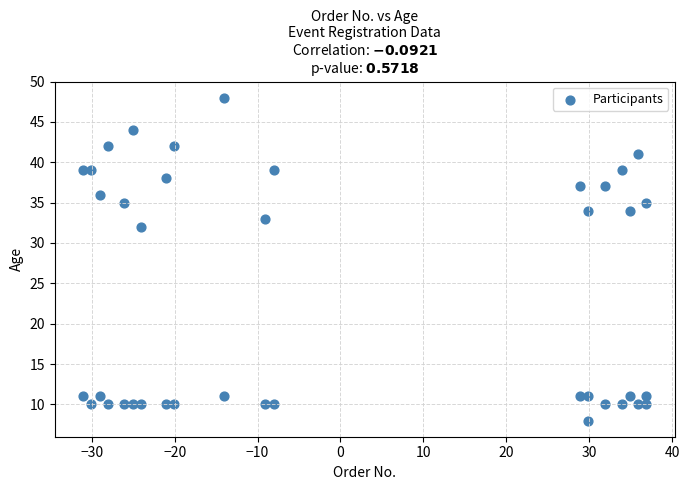

What is the range of Y values (max minus min)?

40